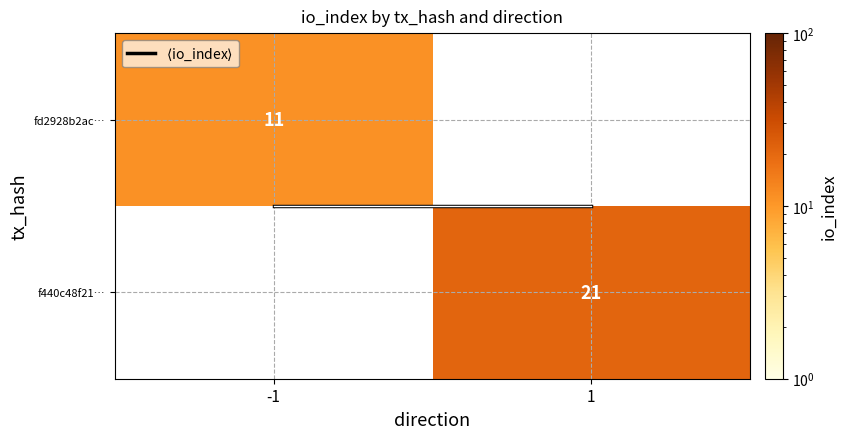

What is the greatest value displayed?

21.0